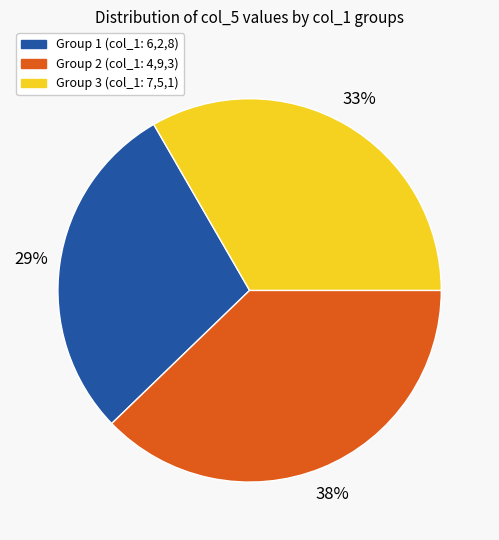

To the nearest percent, what percentage of the pie is Group 1 (col_1: 6,2,8)?

29%